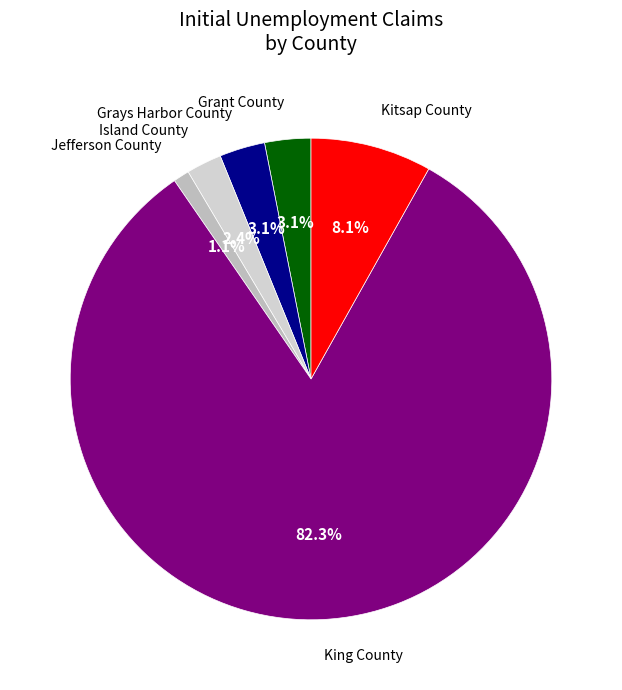

To the nearest percent, what is the difference between the largest and smallest slice percentages?

81%